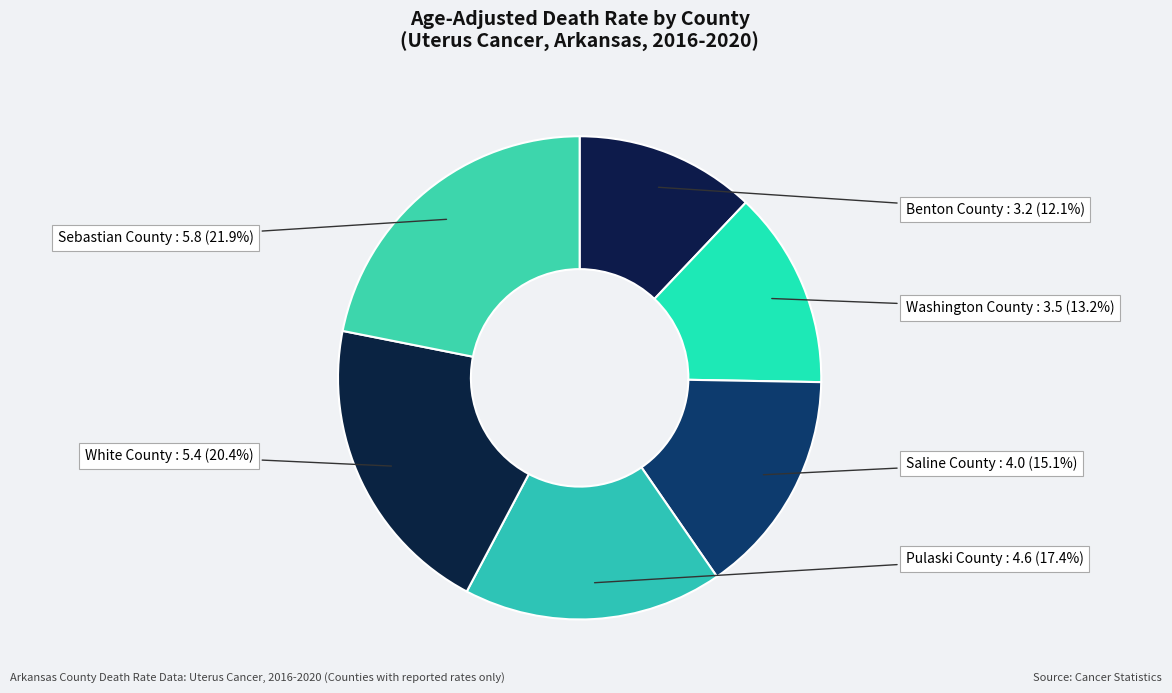

How many segments does this pie chart have?

6